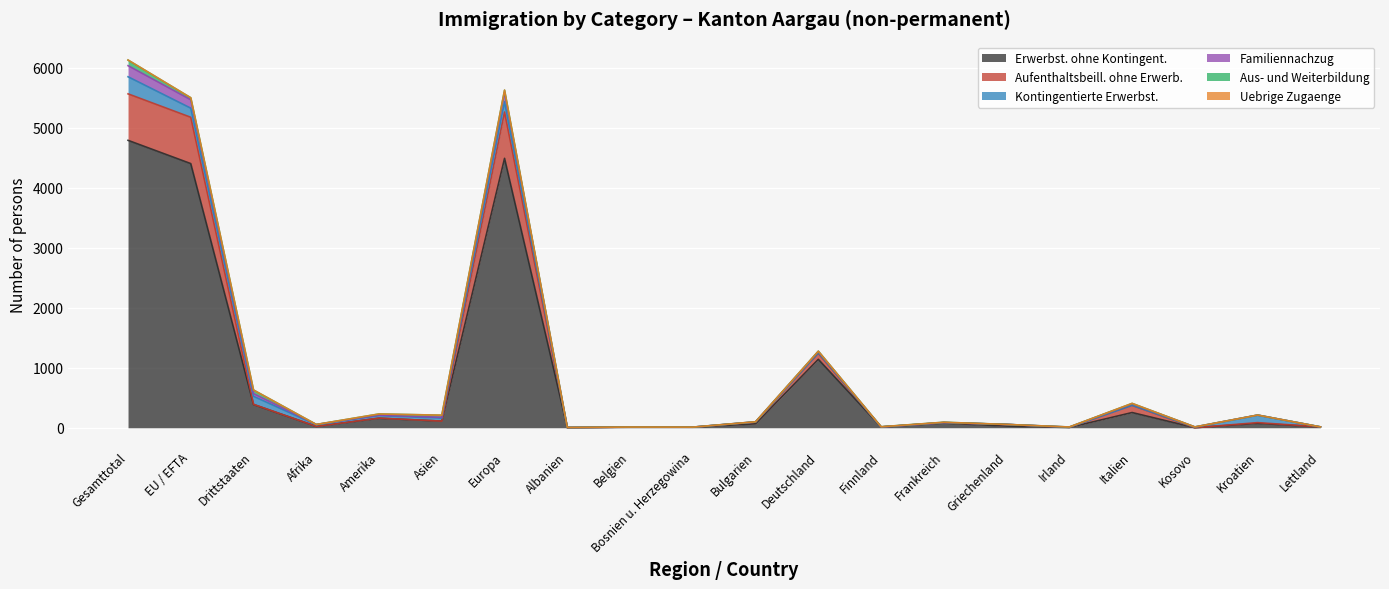

True or false: Familiennachzug and Erwerbst. ohne Kontingent. cross at least once.

False